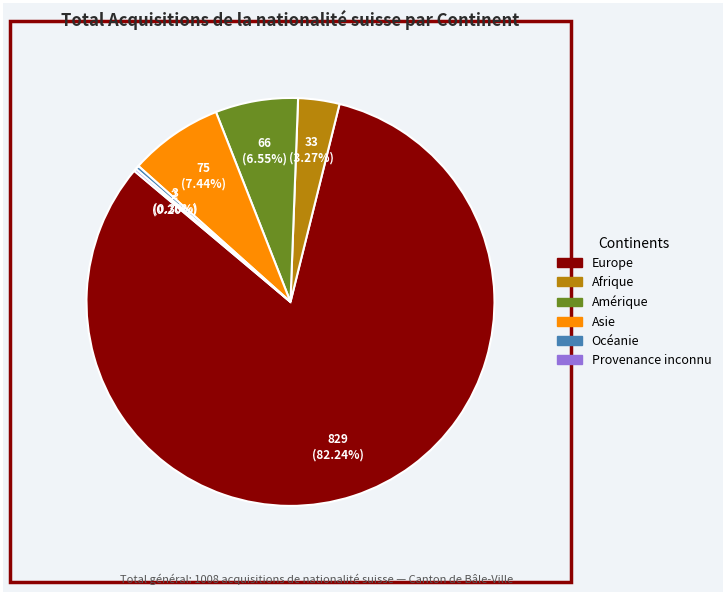

Does Asie account for over 50% of the chart?

No